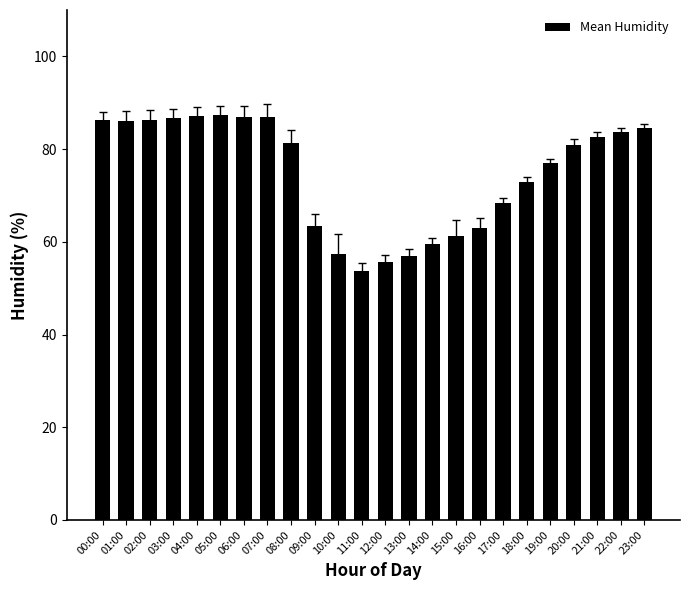

What is the greatest value displayed?

87.4